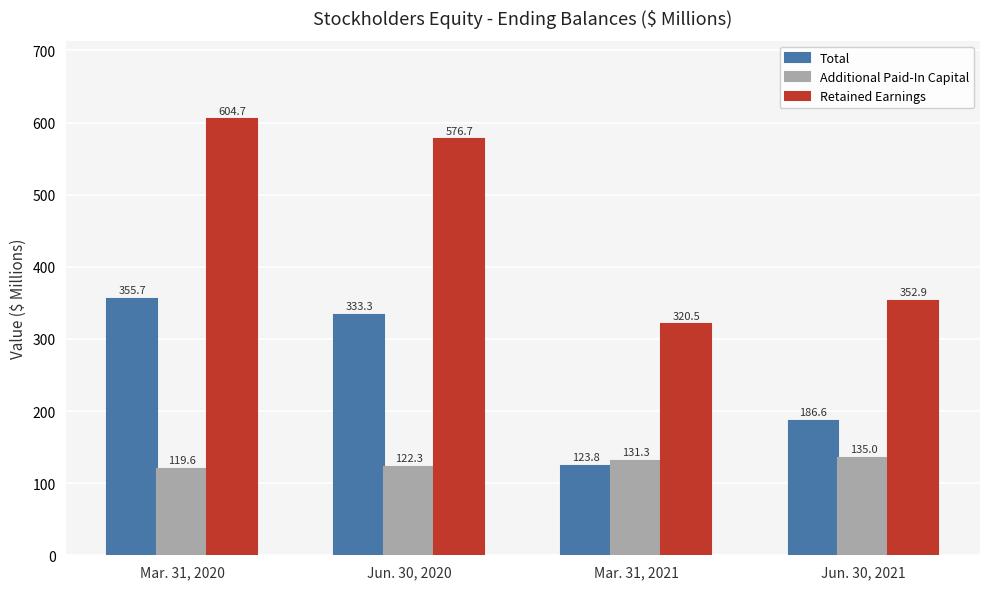

Which series has the largest range (max minus min)?

Retained Earnings